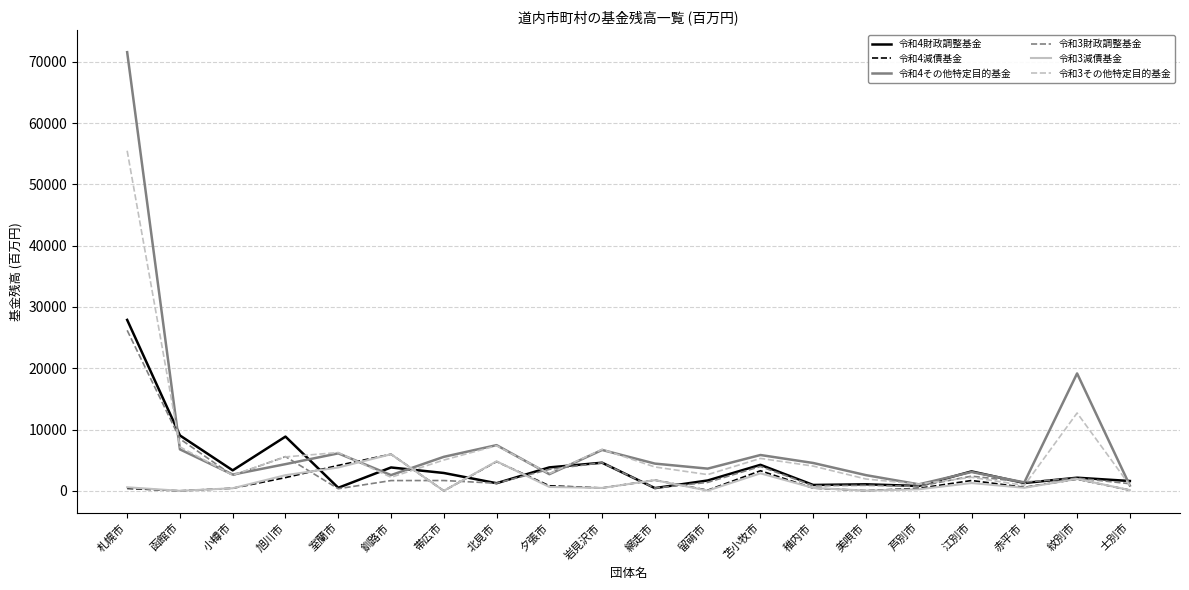

At which category is the sum across all series the highest?

札幌市